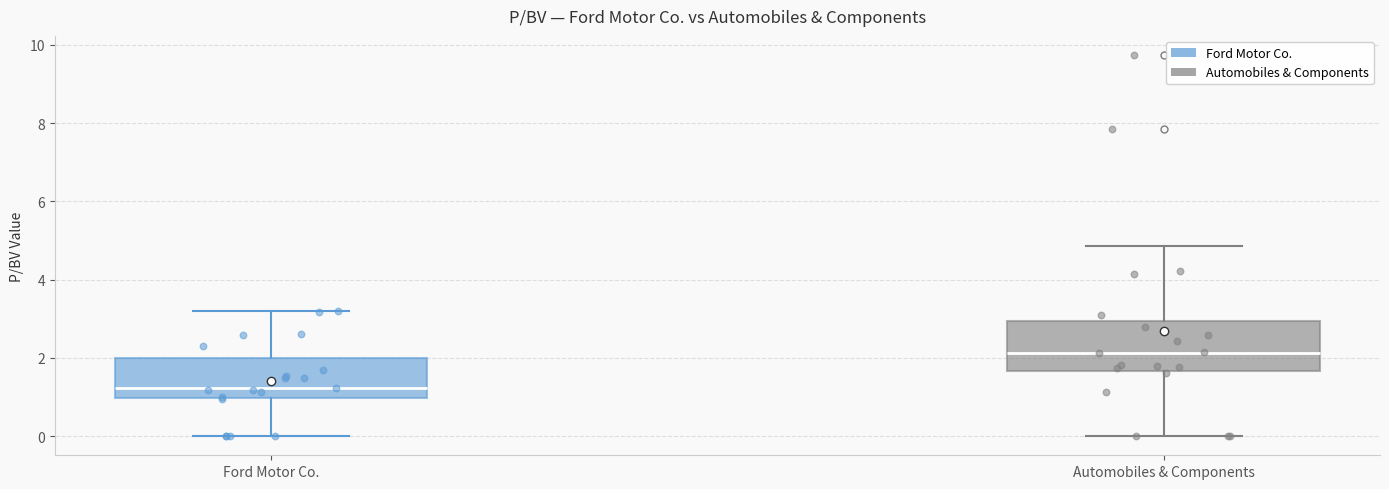

Reading left to right, transcribe this box plot: for each box, give where its median line is, the range the box spans, and where its two whiskers end, as read against the y-axis. The values are not printed on the chart, so give them approximately, as read against the axis.

Ford Motor Co.: median 1.2, box 1.0 to 2.0, whiskers 0.0 to 3.2
Automobiles & Components: median 2.2, box 1.6 to 3.0, whiskers 0.0 to 4.8